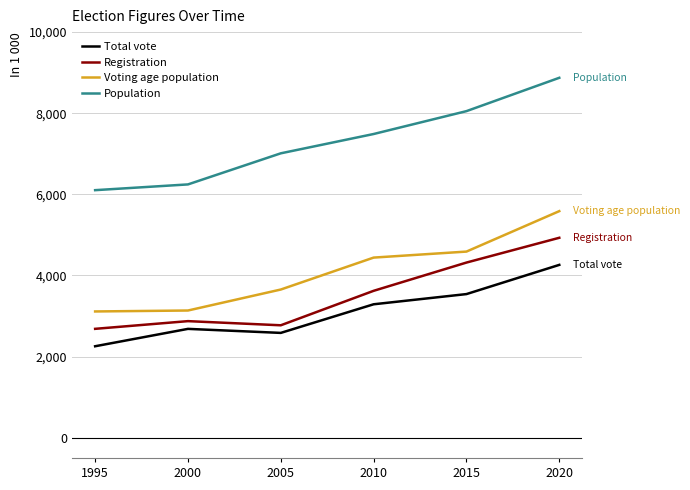

How many series are shown in this chart?

4